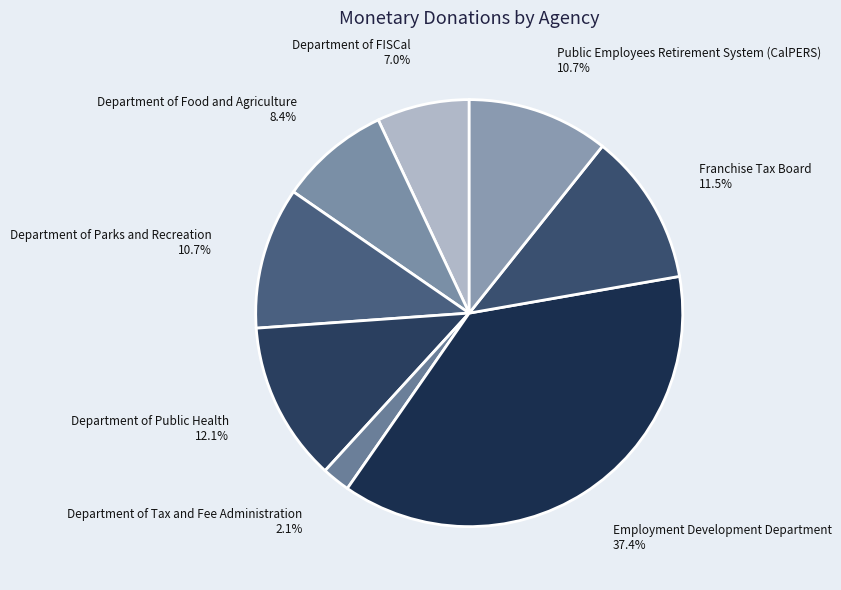

To the nearest percent, what percentage of the pie is Department of Food and Agriculture?

8%